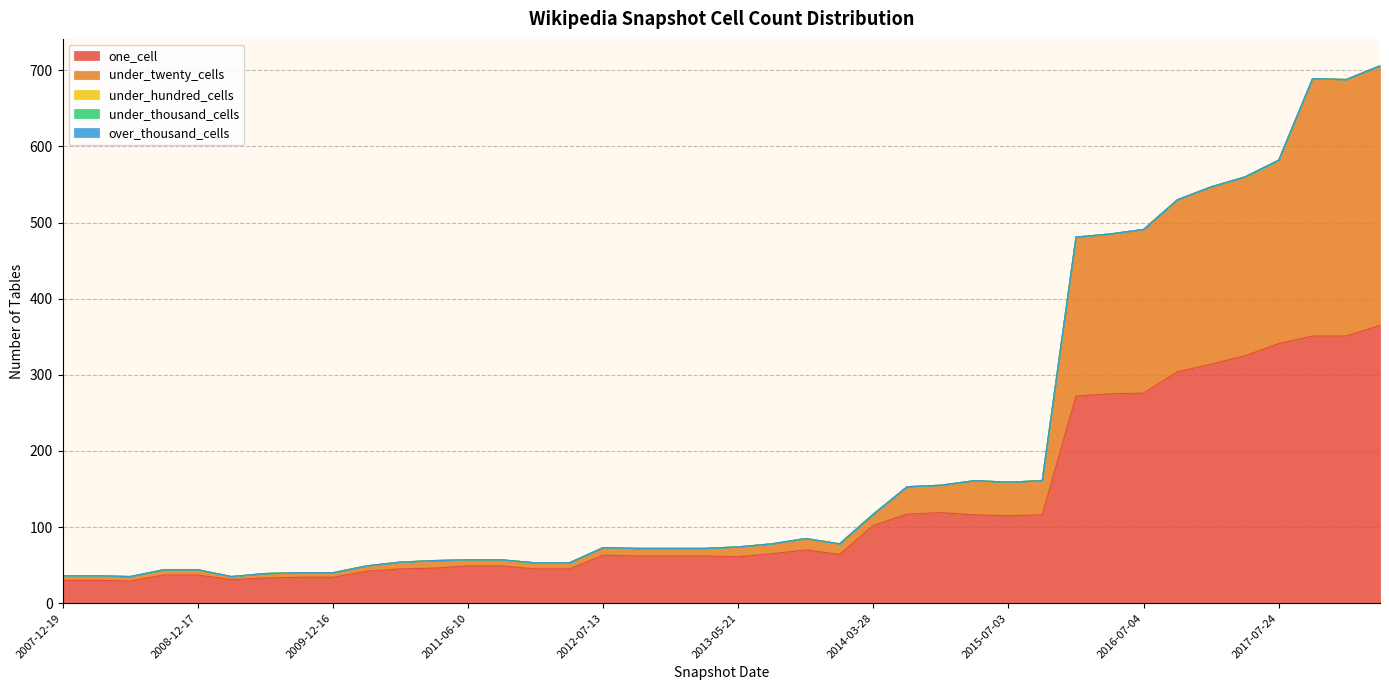

List the labels in order of under_thousand_cells value, largest first.

2017-07-24, 2009-09-25, 2017-04-12, 2007-12-19, 2009-12-16, 2011-09-05, 2010-11-17, 2012-12-11, 2015-10-01, 2016-12-27, 2009-06-17, 2013-02-20, 2012-10-31, 2013-05-21, 2012-03-26, 2015-07-03, 2013-07-09, 2015-01-19, 2008-12-17, 2018-07-11, 2011-02-21, 2008-06-27, 2013-12-20, 2017-12-22, 2014-03-28, 2015-04-09, 2008-10-10, 2013-09-10, 2009-04-06, 2012-07-13, 2014-09-08, 2016-10-07, 2010-07-26, 2016-07-04, 2018-04-09, 2016-01-04, 2016-04-05, 2011-06-10, 2012-01-18, 2008-04-01